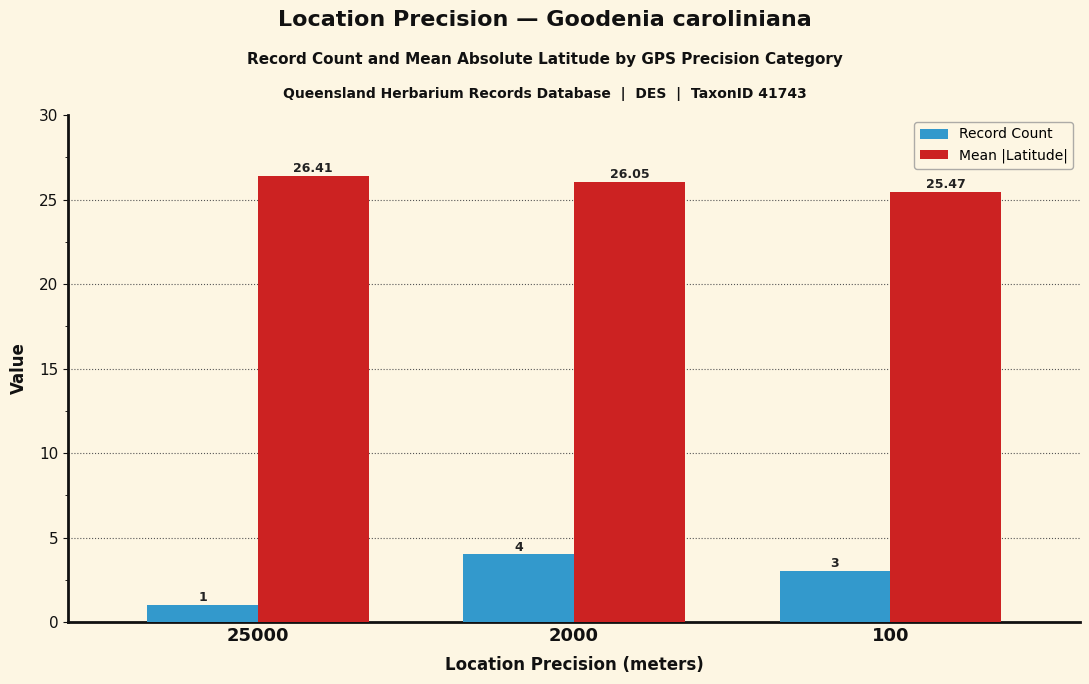

Reading left to right, transcribe all the data shown in this chart.

Record Count: 25000=1.0	2000=4.0	100=3.0
Mean |Latitude|: 25000=26.4	2000=26.1	100=25.5